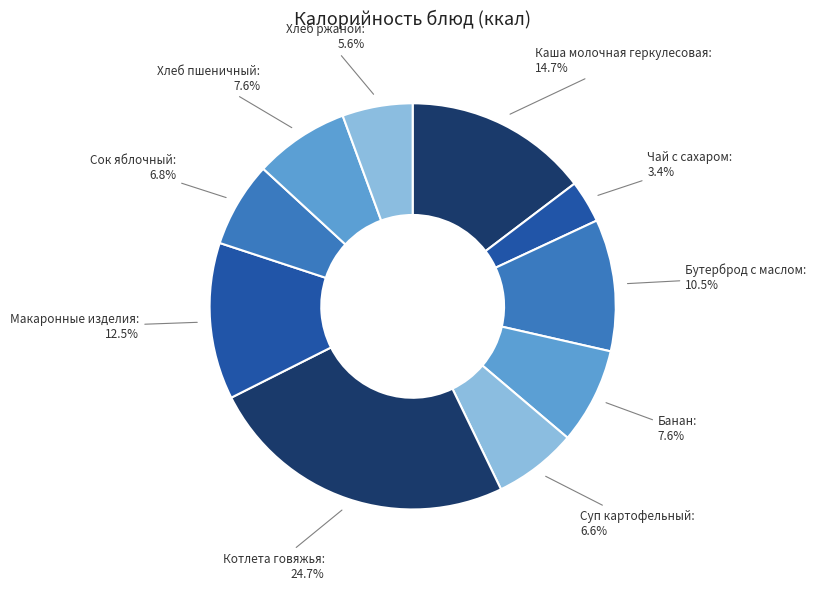

Does any single category account for the majority?

No